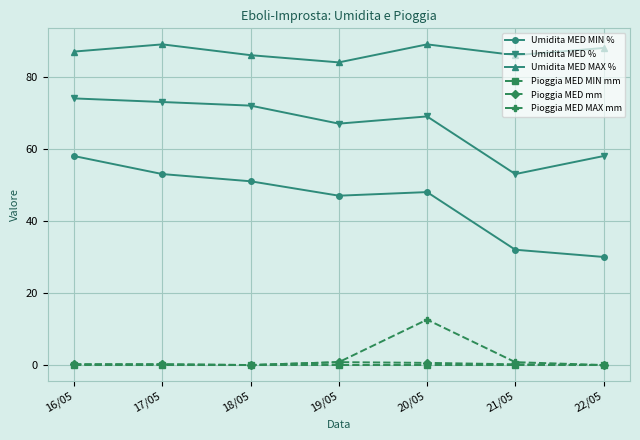

What is the greatest value displayed?

89.0